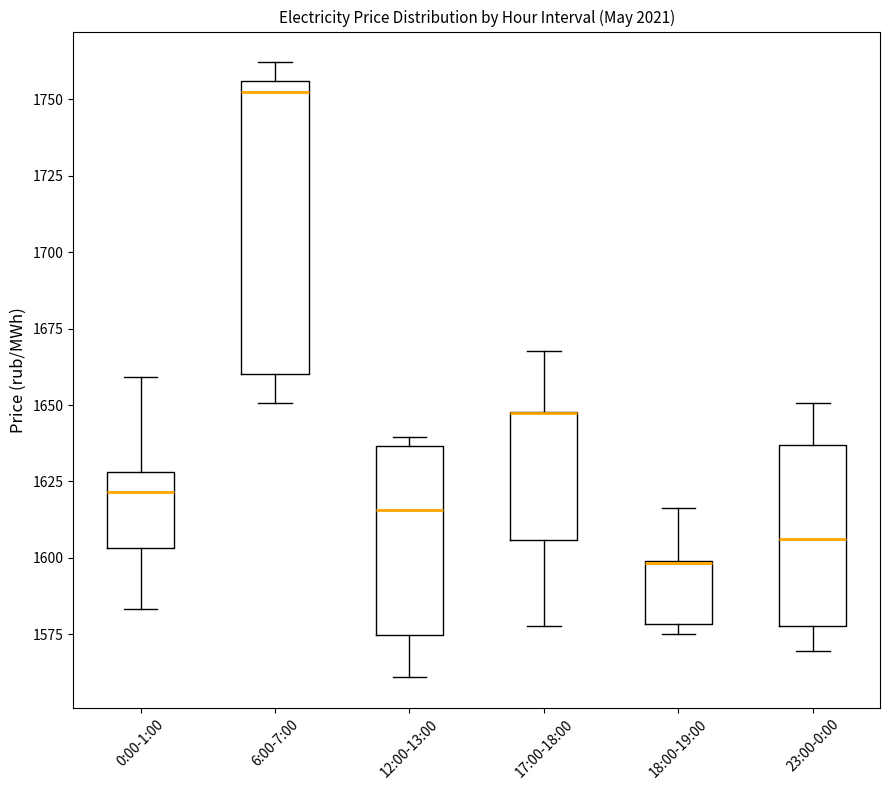

Where does the lower whisker of the box for 12:00-13:00 end on the y-axis? The values are not printed on the chart, so give them approximately, as read against the axis.

1560